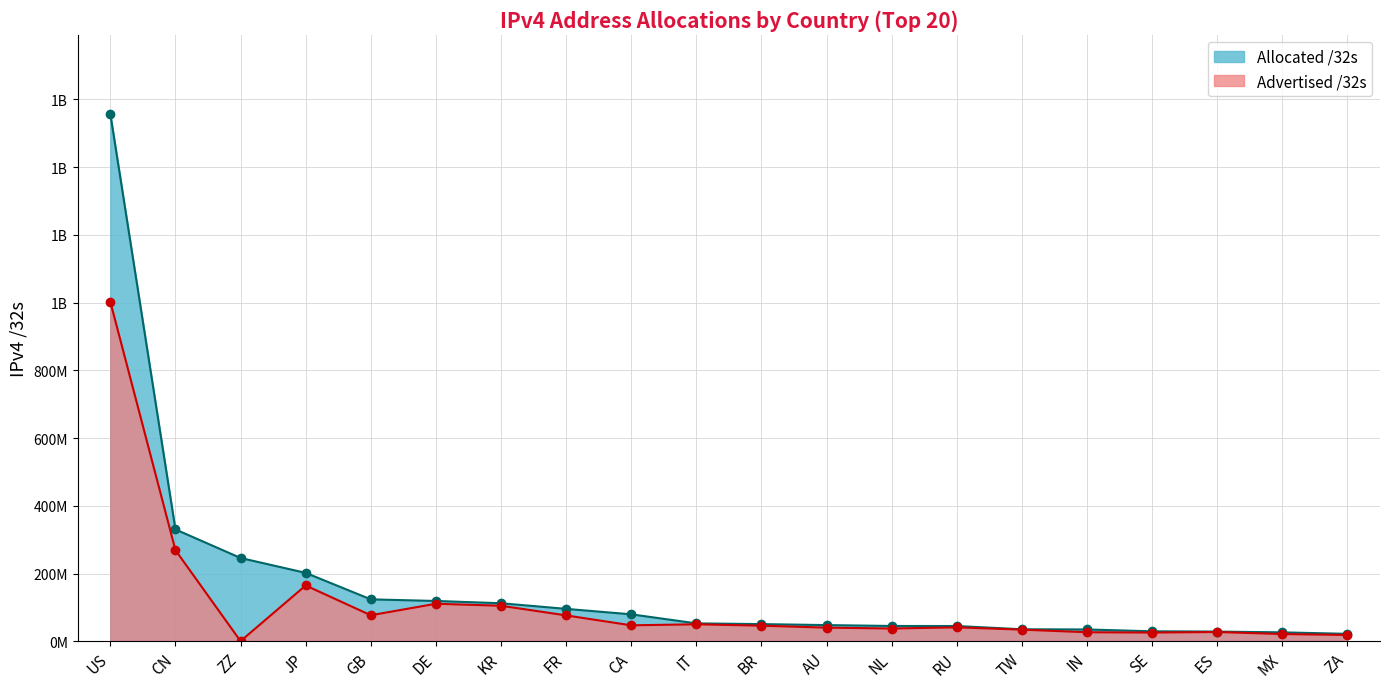

Reading left to right, extract all data points from this chart.

Advertised /32s: US=1002234760	CN=268962560	ZZ=362268	JP=164736704	GB=76801284	DE=110750976	KR=104892480	FR=76387584	CA=47042816	IT=50132224	BR=46056448	AU=40251216	NL=37645056	RU=41130624	TW=34329600	IN=26648832	SE=25718016	ES=27324160	MX=21333248	ZA=18558464
Allocated /32s: US=1557210752	CN=330224128	ZZ=245867232	JP=201929984	GB=123721040	DE=118964328	KR=112249344	FR=95617104	CA=79526144	IT=52787872	BR=50660864	AU=47736832	NL=45112064	RU=45000480	TW=35386112	IN=34791168	SE=29391656	ES=28552352	MX=26301952	ZA=21864448